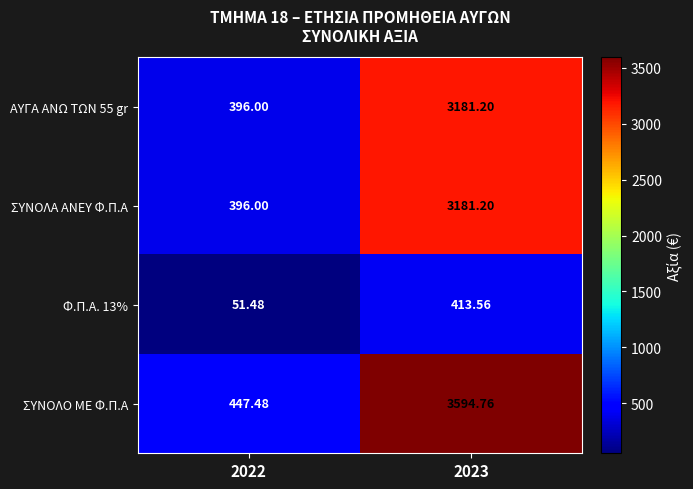

Which series has the largest range (max minus min)?

ΣΥΝΟΛΟ ΜΕ Φ.Π.Α